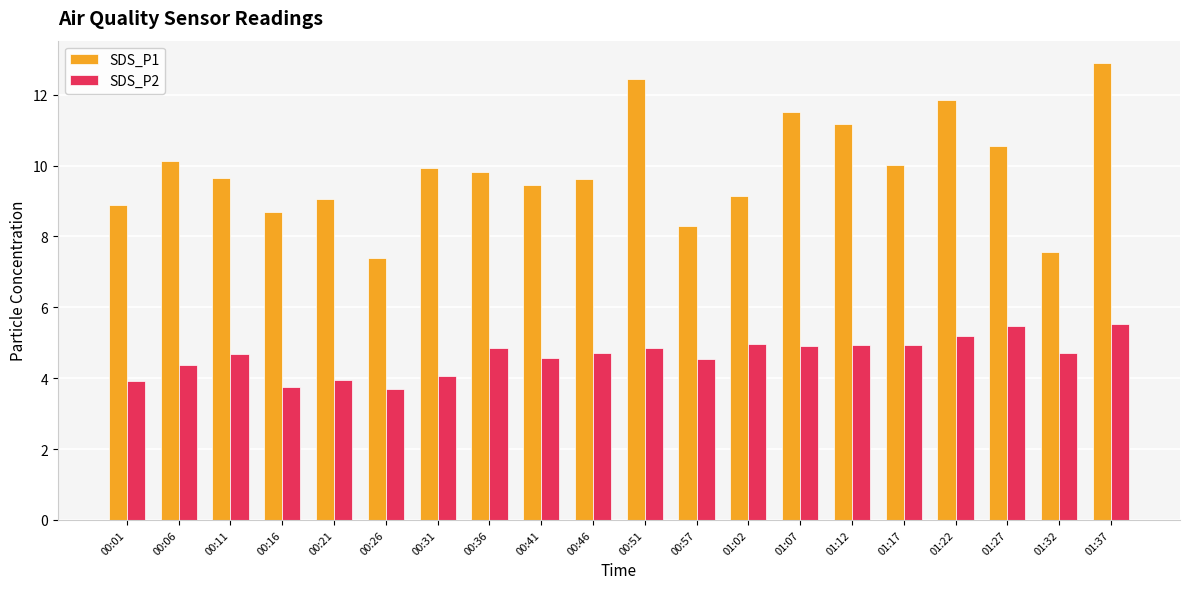

At which label does SDS_P1 reach its minimum?

00:26